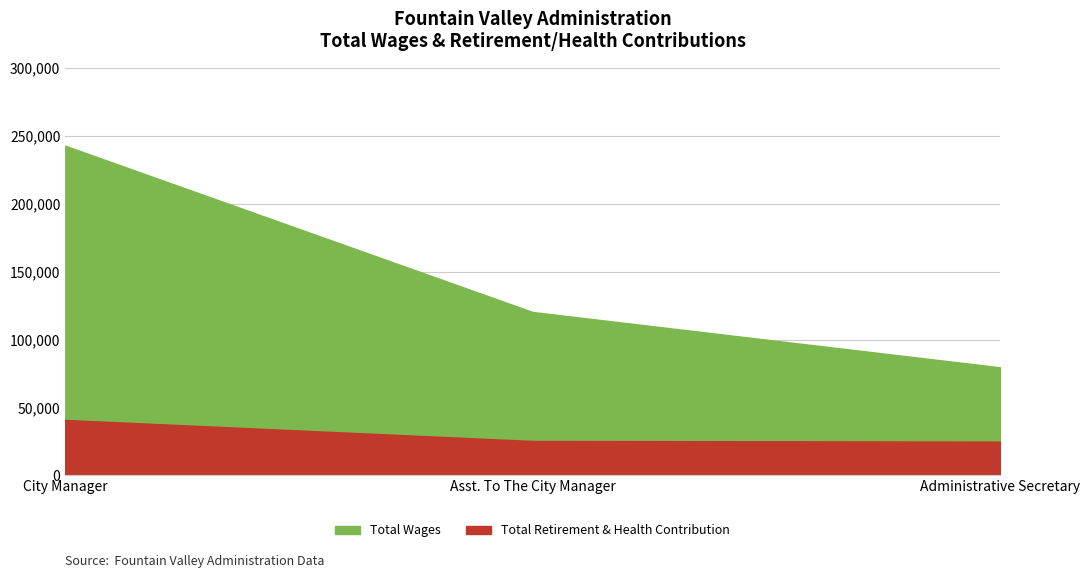

Rank the series at City Manager from highest to lowest value.

Total Wages, Total Retirement & Health Contribution